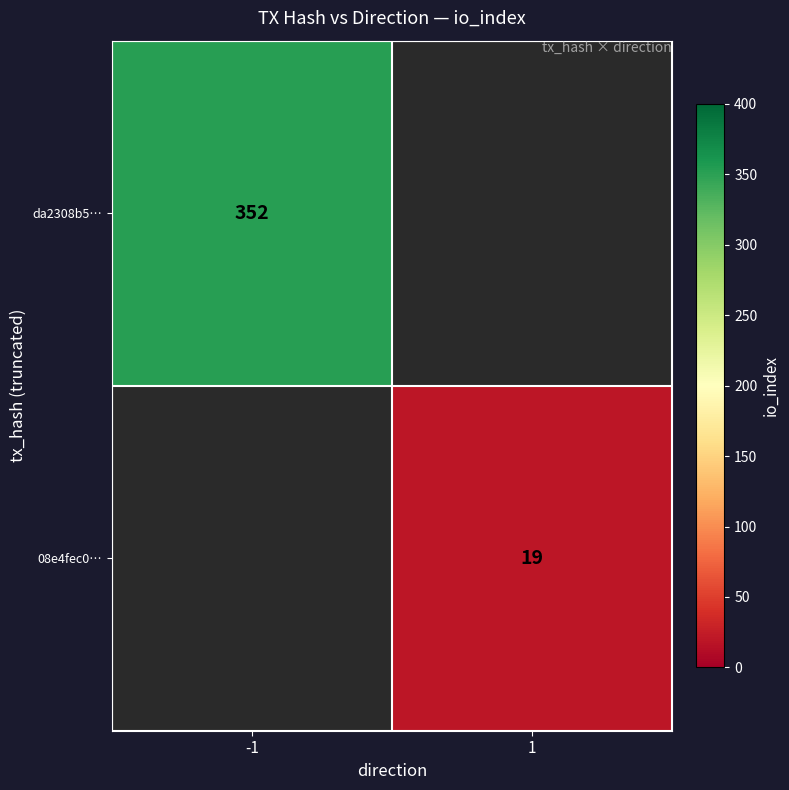

The value of da2308b5… at -1 is 352. True or false?

True